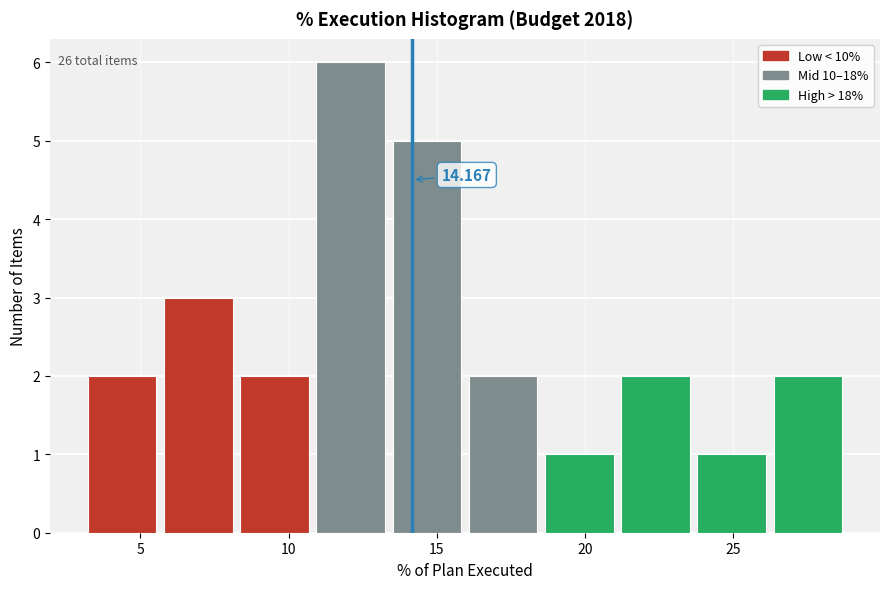

Over which range of the x-axis is the bar tallest?

11.0 to 13.5